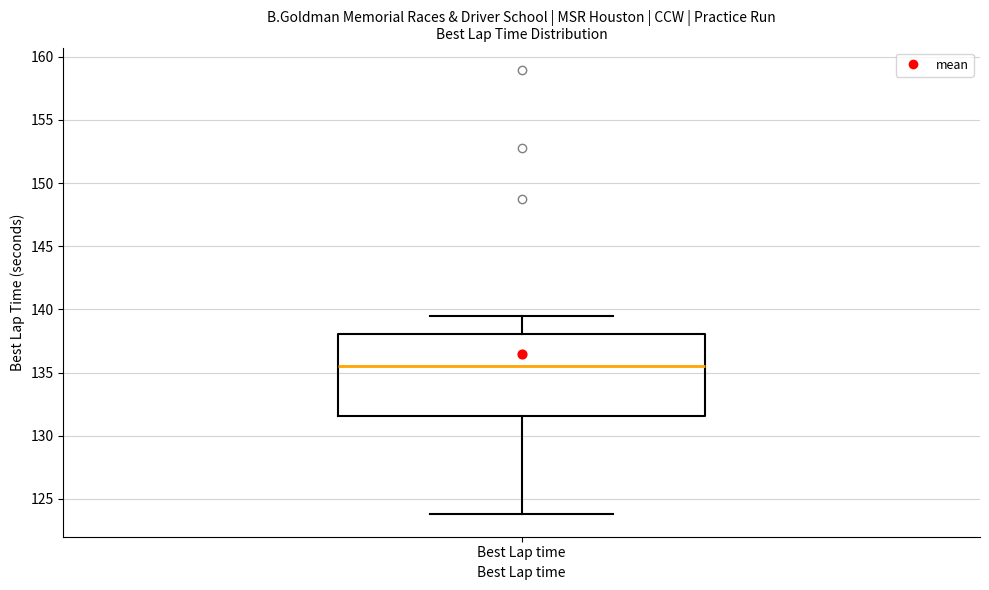

Transcribe this box plot: give where the median line is, the range the box spans, and where the two whiskers end, as read against the y-axis. The values are not printed on the chart, so give them approximately, as read against the axis.

median 135.5, box 131.5 to 138.0, whiskers 124.0 to 139.5